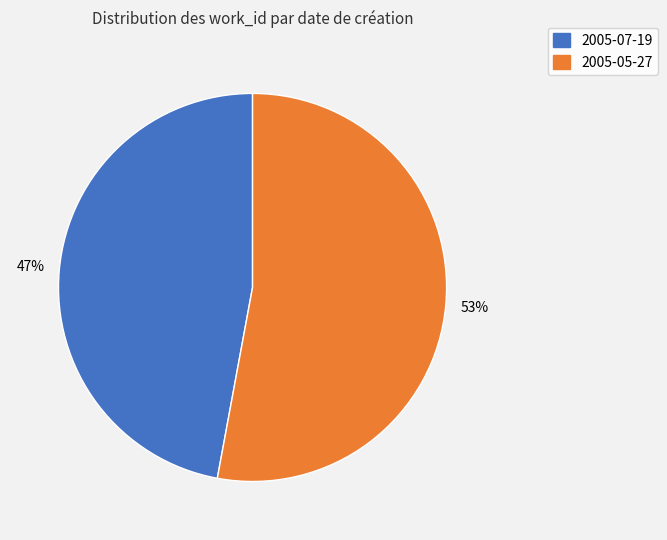

Is the sum of 2005-05-27 and 2005-07-19 greater than half?

Yes